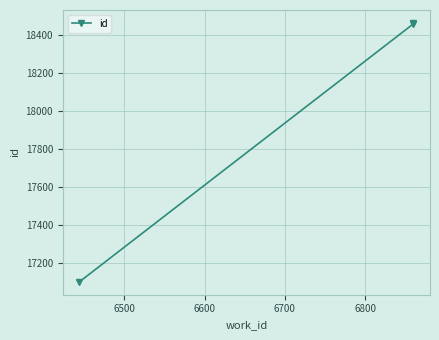

What is the value of the 1st point from the left?

17103